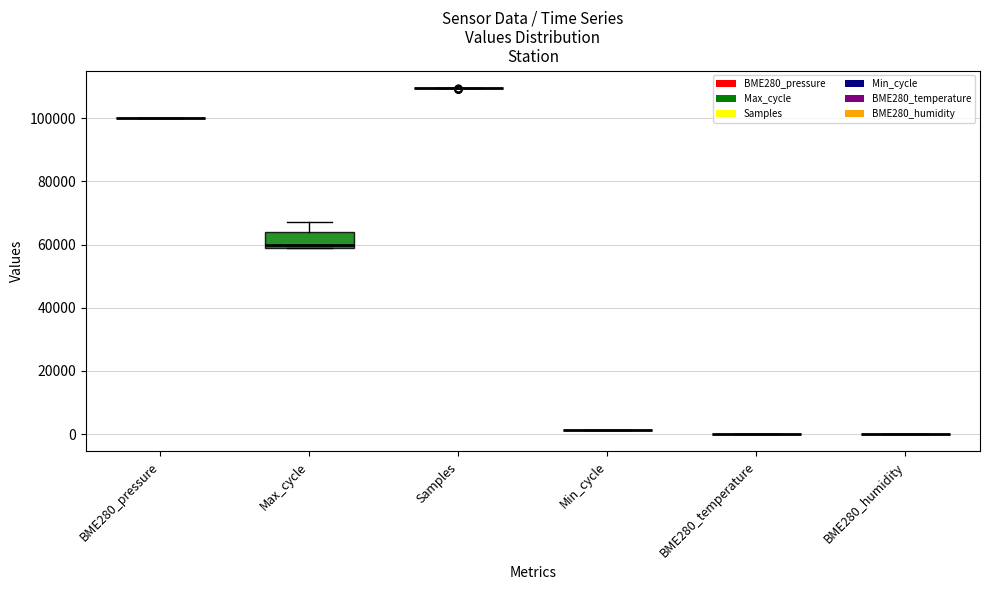

What is the difference between the maximum and minimum values in the BME280_temperature series?

1.2